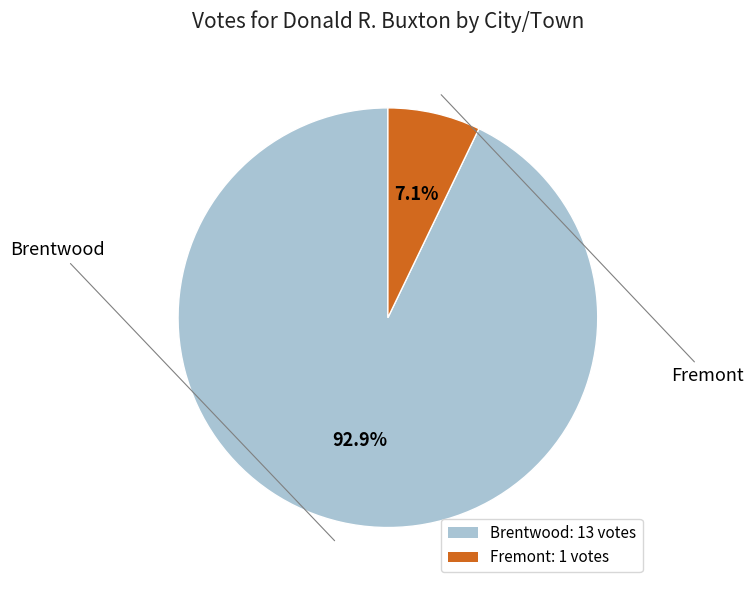

The Fremont slice represents 1% of the pie. True or false?

False